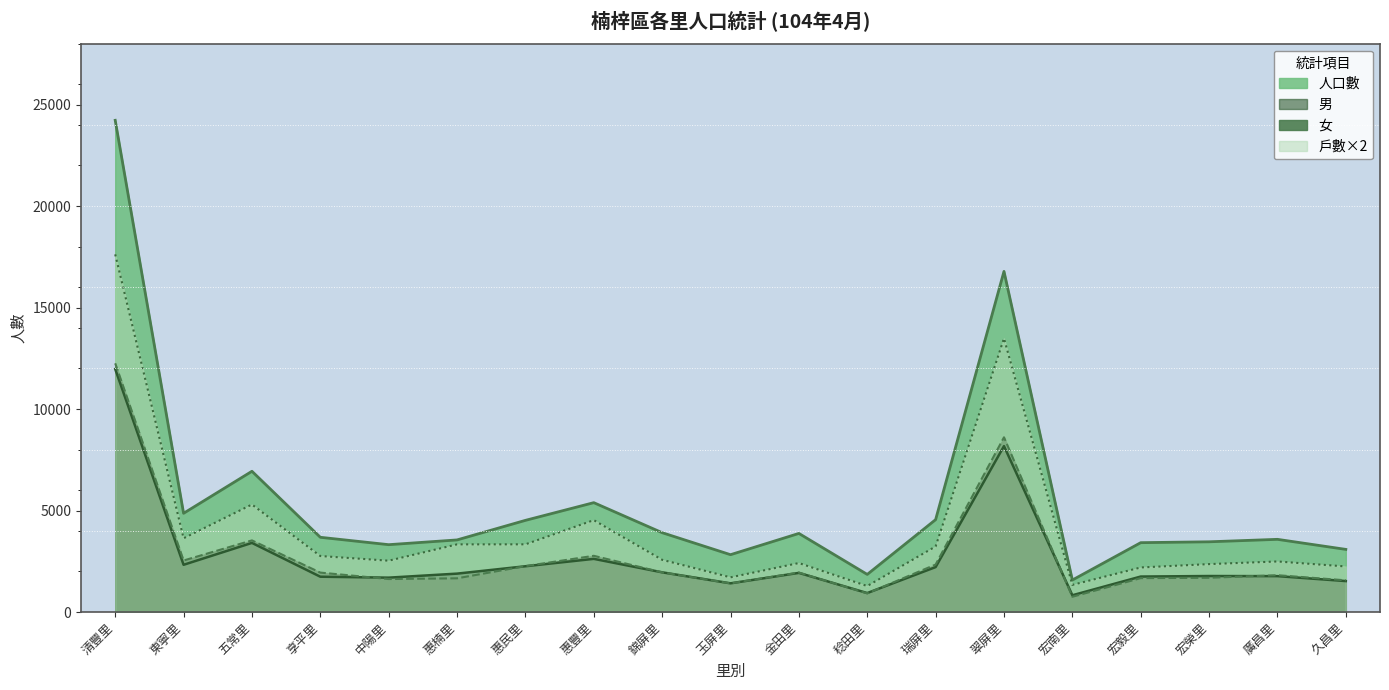

What is the label of the 17th point from the left?

宏榮里